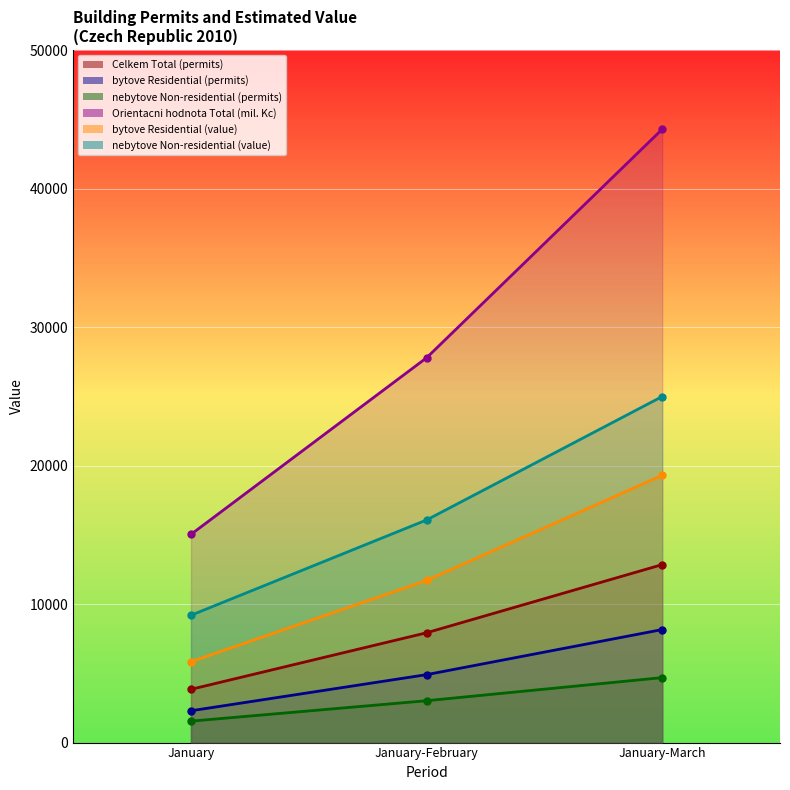

How many lines are shown in the chart?

6